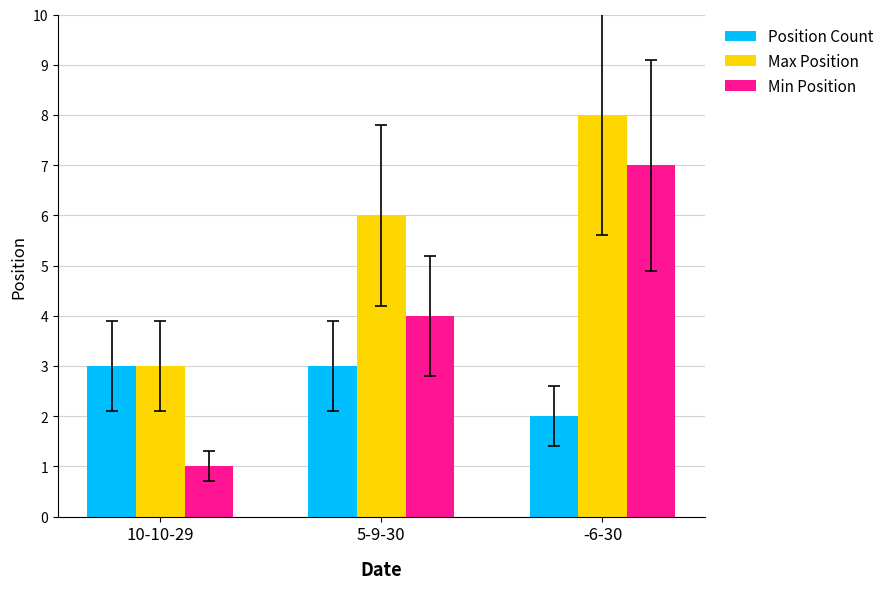

Which series has the widest spread of values?

Min Position